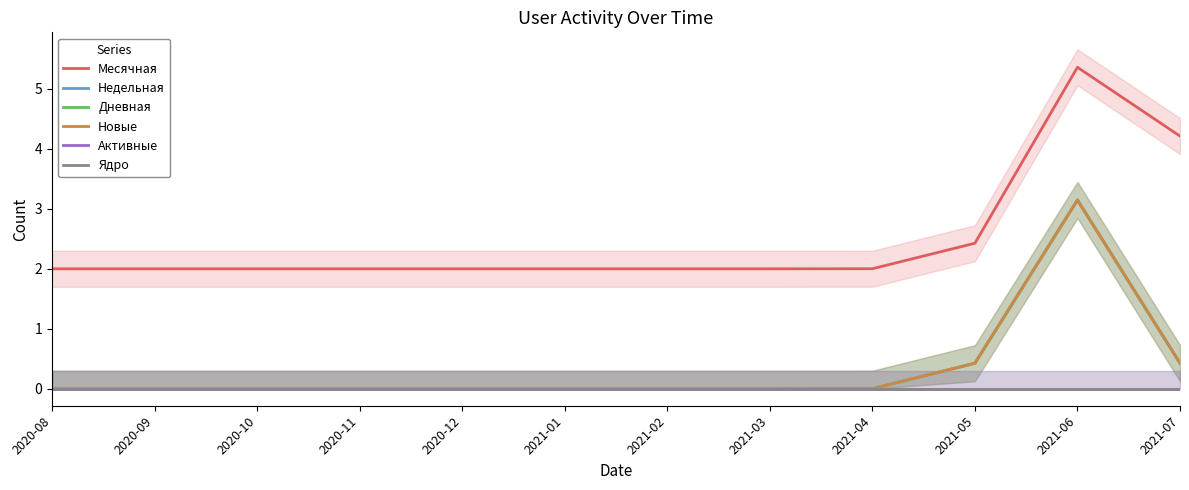

What is the average value of the Месячная series?

2.5